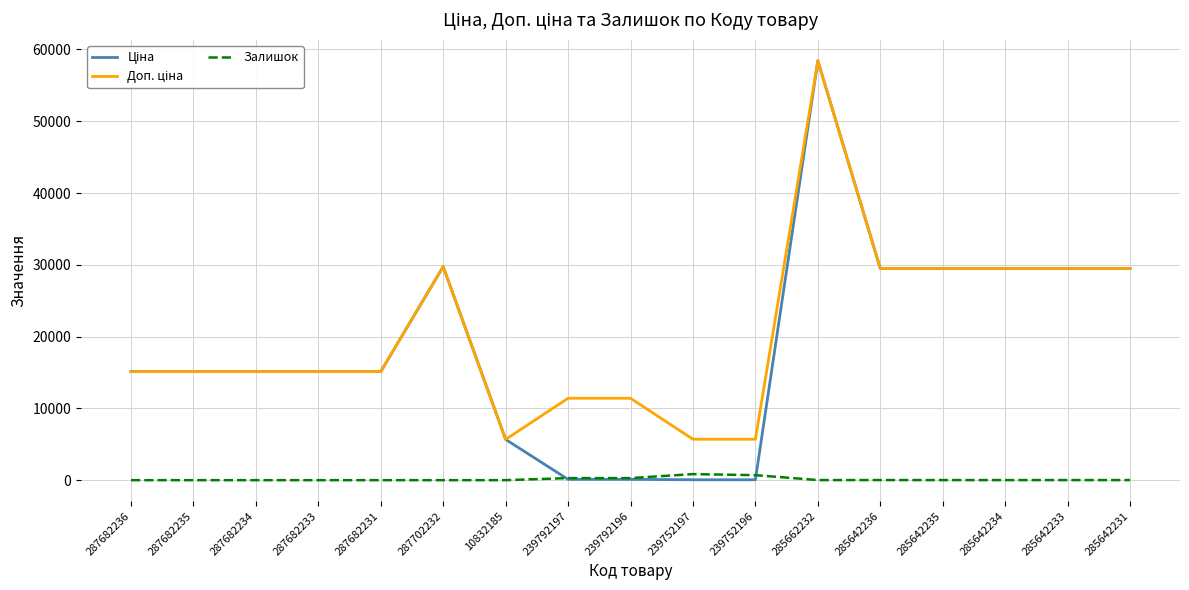

Is it true that Залишок equals 0.0 at 287682231?

True